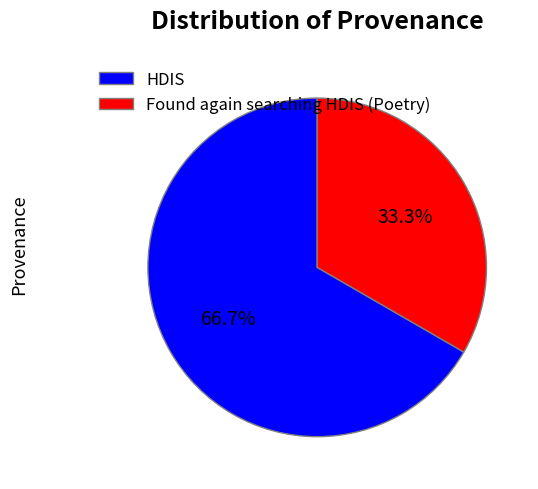

What is the total percentage of Found again searching HDIS (Poetry) and HDIS?

100.0%